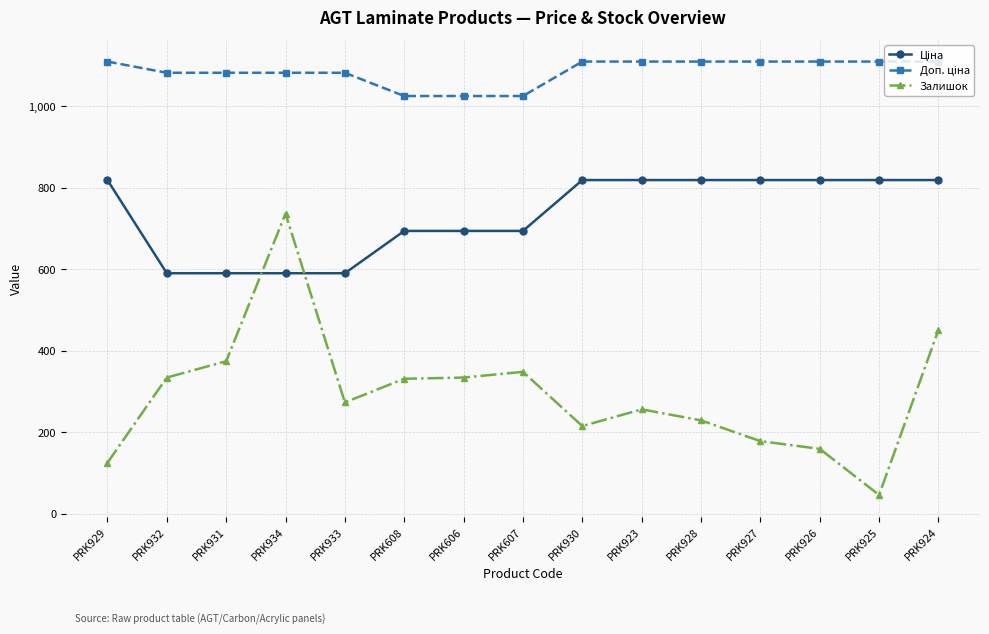

What is the minimum value shown in the chart?

46.0